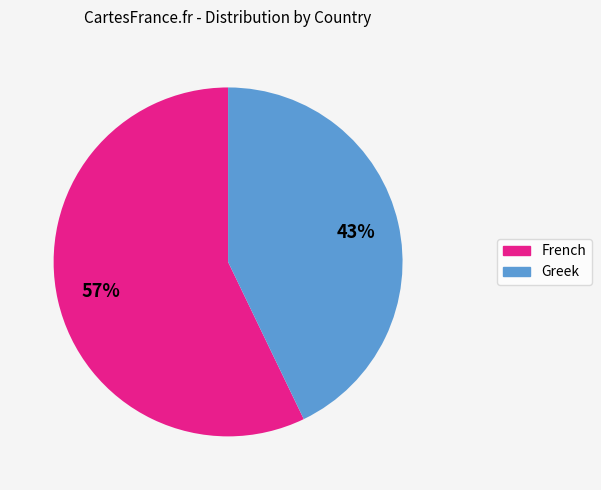

To the nearest percent, what percentage of the pie is French?

57%